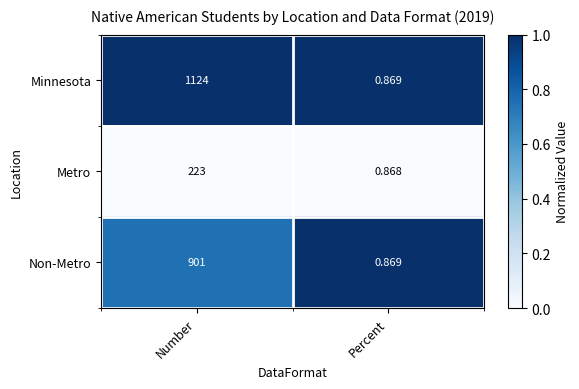

Rank the series by their average value, from lowest to highest.

Metro, Non-Metro, Minnesota